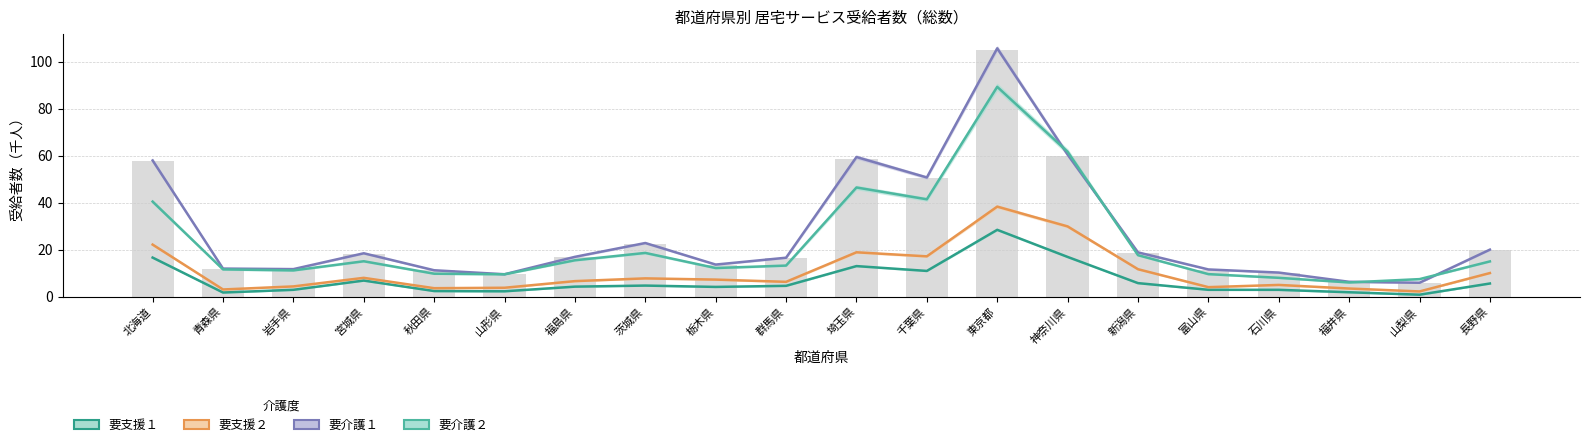

Are the bars grouped side by side (vs. stacked)?

Yes